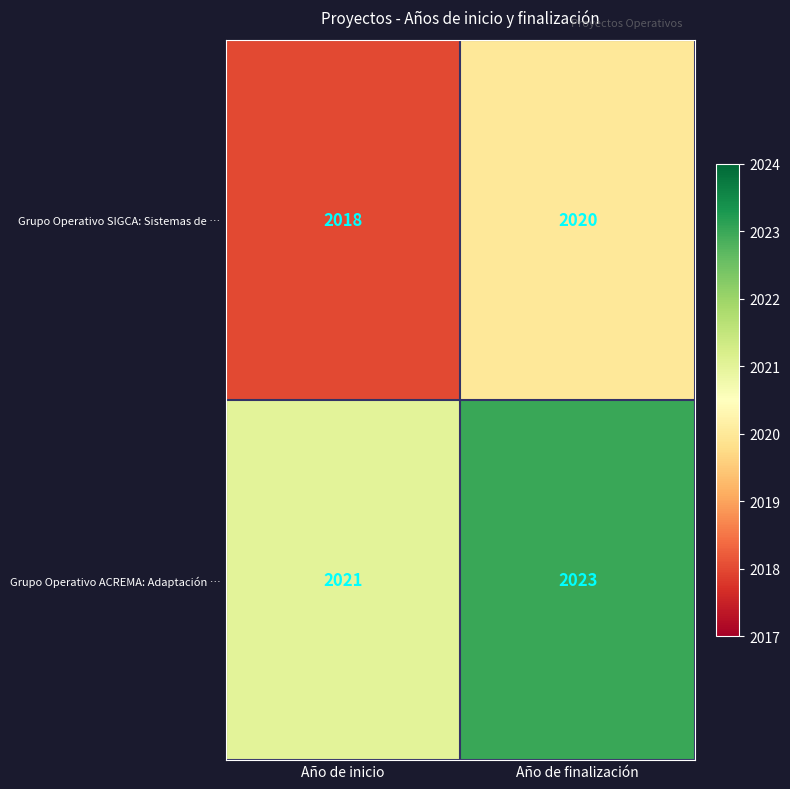

Is the value of Grupo Operativo ACREMA: Adaptación … at Año de inicio greater than the value of Grupo Operativo SIGCA: Sistemas de … at Año de inicio?

Yes